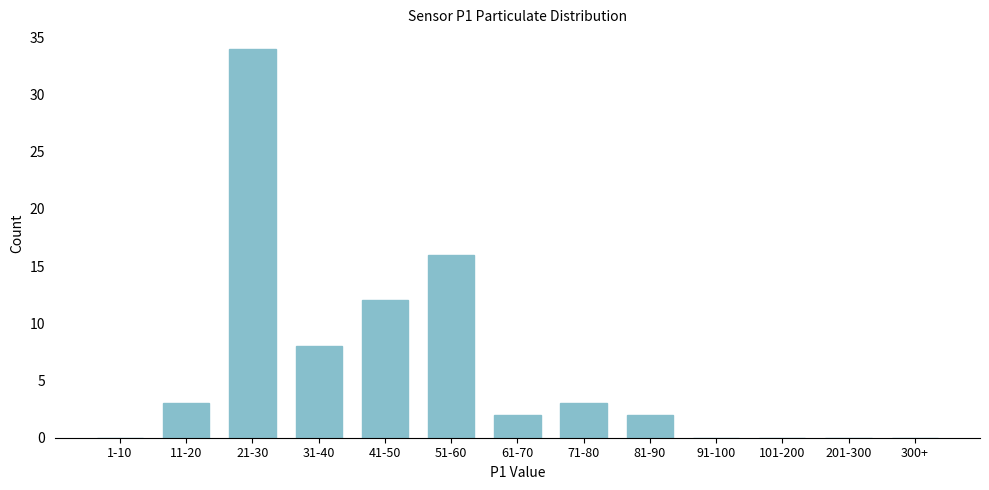

Reading left to right, extract all data points from this chart.

1-10=0	11-20=3	21-30=34	31-40=8	41-50=12	51-60=16	61-70=2	71-80=3	81-90=2	91-100=0	101-200=0	201-300=0	300+=0